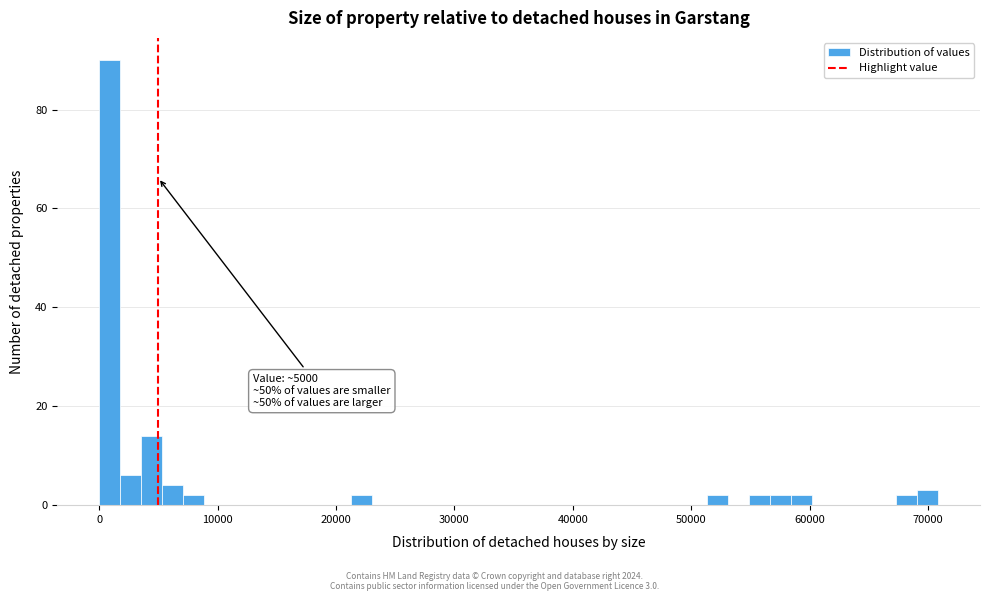

Read against the x-axis, roughly where is the centre of the tallest bar?

1000